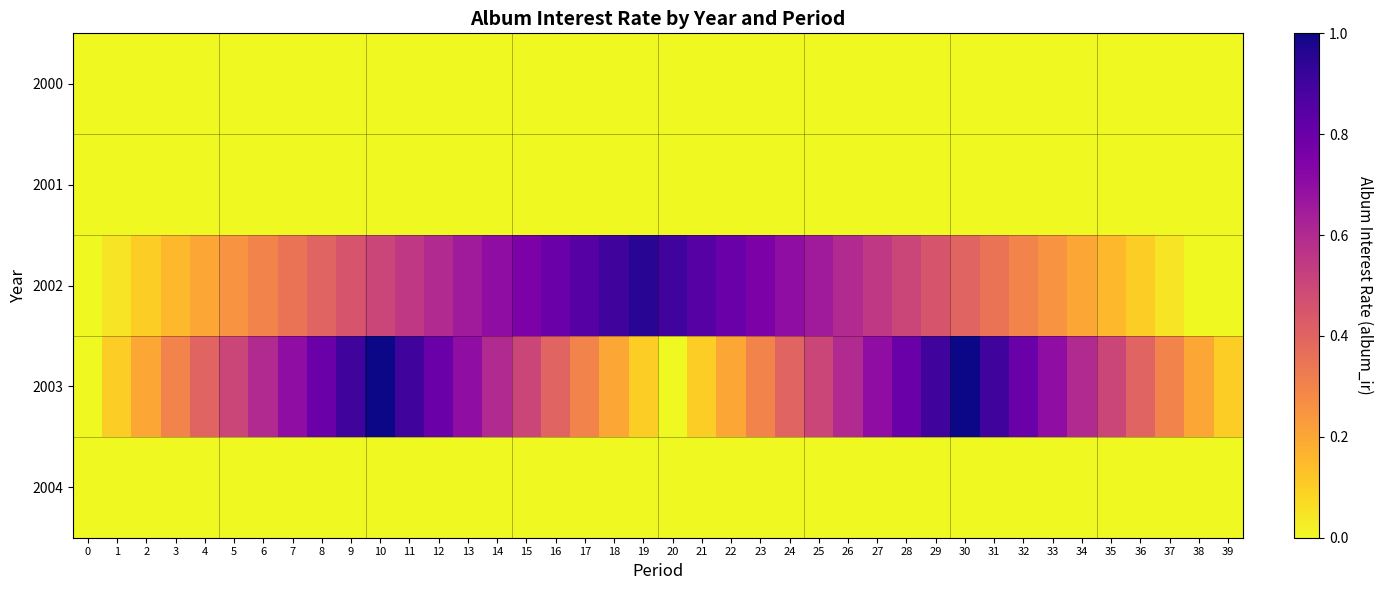

Reading right to left, what are all the values shown in this chart?

2000: 39=0.0	38=0.0	37=0.0	36=0.0	35=0.0	34=0.0	33=0.0	32=0.0	31=0.0	30=0.0	29=0.0	28=0.0	27=0.0	26=0.0	25=0.0	24=0.0	23=0.0	22=0.0	21=0.0	20=0.0	19=0.0	18=0.0	17=0.0	16=0.0	15=0.0	14=0.0	13=0.0	12=0.0	11=0.0	10=0.0	9=0.0	8=0.0	7=0.0	6=0.0	5=0.0	4=0.0	3=0.0	2=0.0	1=0.0	0=0.0
2001: 39=0.0	38=0.0	37=0.0	36=0.0	35=0.0	34=0.0	33=0.0	32=0.0	31=0.0	30=0.0	29=0.0	28=0.0	27=0.0	26=0.0	25=0.0	24=0.0	23=0.0	22=0.0	21=0.0	20=0.0	19=0.0	18=0.0	17=0.0	16=0.0	15=0.0	14=0.0	13=0.0	12=0.0	11=0.0	10=0.0	9=0.0	8=0.0	7=0.0	6=0.0	5=0.0	4=0.0	3=0.0	2=0.0	1=0.0	0=0.0
2002: 39=0.0	38=0.0	37=0.1	36=0.1	35=0.1	34=0.2	33=0.2	32=0.3	31=0.3	30=0.4	29=0.5	28=0.5	27=0.6	26=0.6	25=0.7	24=0.7	23=0.8	22=0.8	21=0.8	20=0.9	19=0.9	18=0.9	17=0.8	16=0.8	15=0.8	14=0.7	13=0.7	12=0.6	11=0.6	10=0.5	9=0.5	8=0.4	7=0.3	6=0.3	5=0.2	4=0.2	3=0.1	2=0.1	1=0.1	0=0.0
2003: 39=0.1	38=0.2	37=0.3	36=0.4	35=0.5	34=0.6	33=0.7	32=0.8	31=0.9	30=1.0	29=0.9	28=0.8	27=0.7	26=0.6	25=0.5	24=0.4	23=0.3	22=0.2	21=0.1	20=0.0	19=0.1	18=0.2	17=0.3	16=0.4	15=0.5	14=0.6	13=0.7	12=0.8	11=0.9	10=1.0	9=0.9	8=0.8	7=0.7	6=0.6	5=0.5	4=0.4	3=0.3	2=0.2	1=0.1	0=0.0
2004: 39=0.0	38=0.0	37=0.0	36=0.0	35=0.0	34=0.0	33=0.0	32=0.0	31=0.0	30=0.0	29=0.0	28=0.0	27=0.0	26=0.0	25=0.0	24=0.0	23=0.0	22=0.0	21=0.0	20=0.0	19=0.0	18=0.0	17=0.0	16=0.0	15=0.0	14=0.0	13=0.0	12=0.0	11=0.0	10=0.0	9=0.0	8=0.0	7=0.0	6=0.0	5=0.0	4=0.0	3=0.0	2=0.0	1=0.0	0=0.0